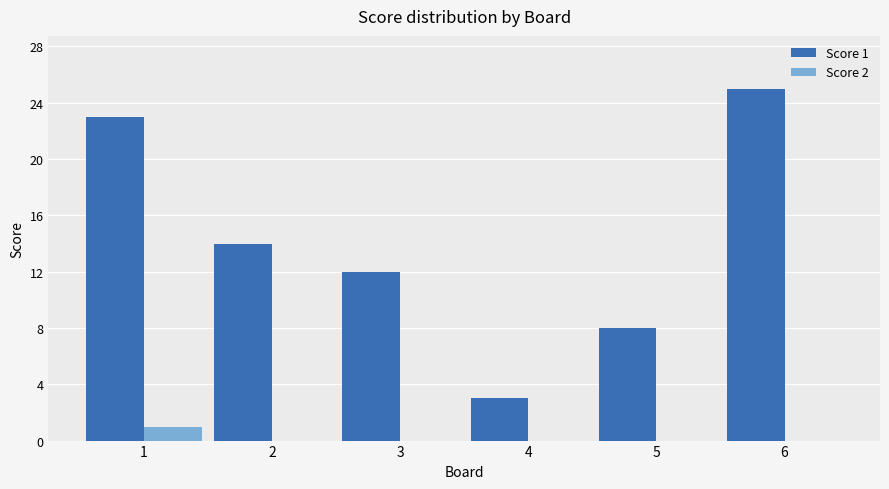

What is the approximate value of Score 2 at 1?

1